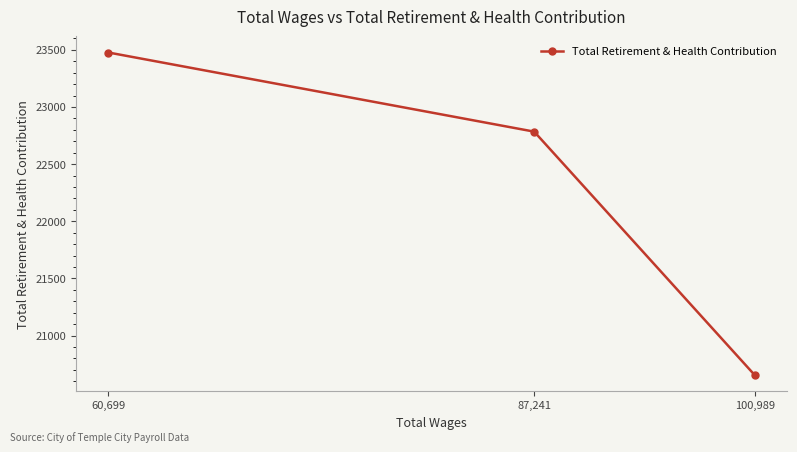

Reading left to right, list all the values displayed in this chart.

60,699=23476	87,241=22784	100,989=20655